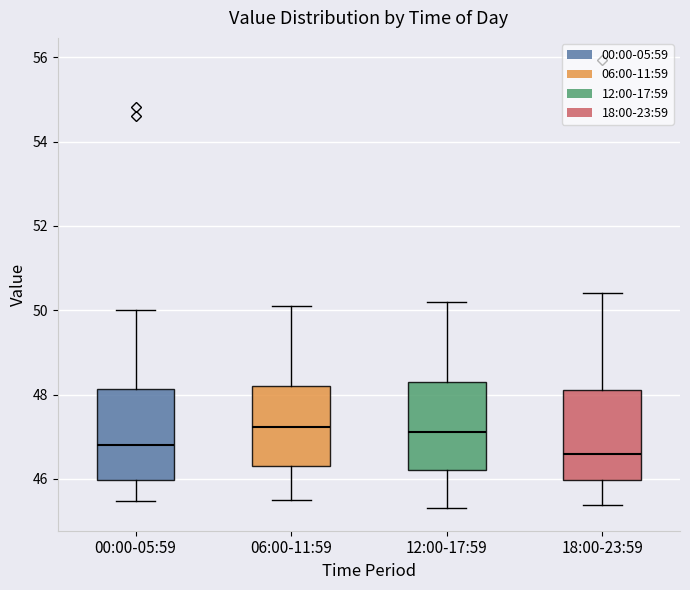

Reading left to right, transcribe this box plot: for each box, give where its median line is, the range the box spans, and where its two whiskers end, as read against the y-axis. The values are not printed on the chart, so give them approximately, as read against the axis.

00:00-05:59: median 46.8, box 46.0 to 48.2, whiskers 45.4 to 50.0
06:00-11:59: median 47.2, box 46.4 to 48.2, whiskers 45.6 to 50.2
12:00-17:59: median 47.2, box 46.2 to 48.4, whiskers 45.4 to 50.2
18:00-23:59: median 46.6, box 46.0 to 48.2, whiskers 45.4 to 50.4